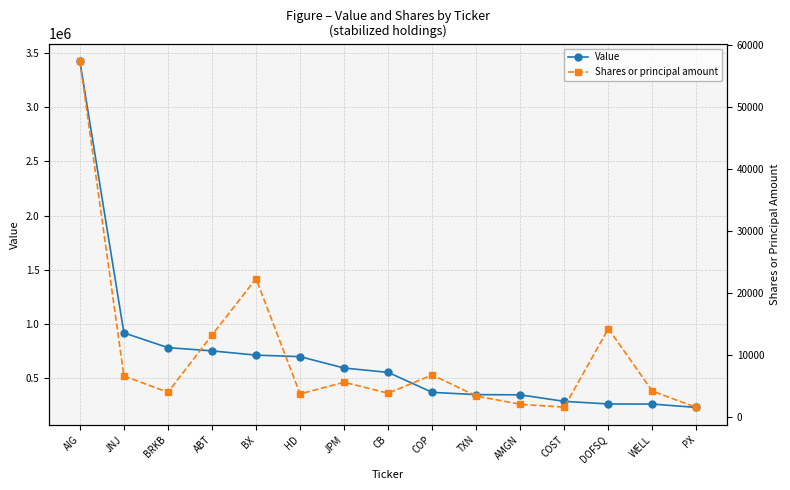

The value of Value at DOFSQ is 402848. True or false?

False